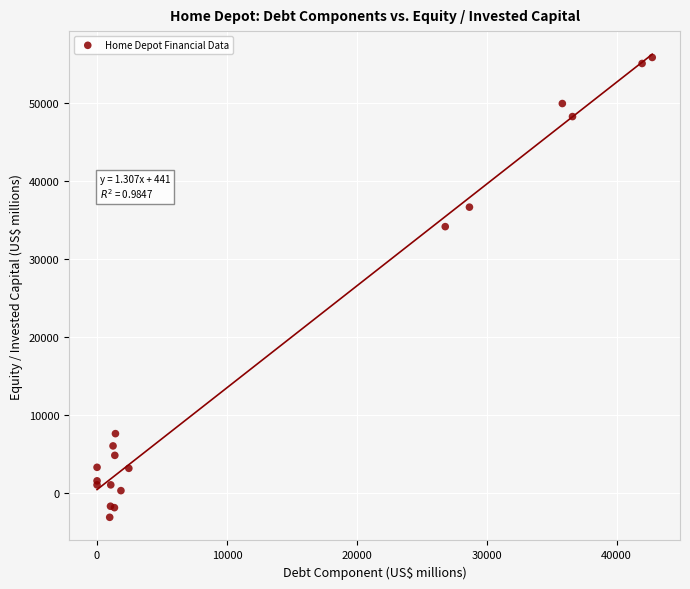

What Y value in the scatter plot is closest to 26384?

34178